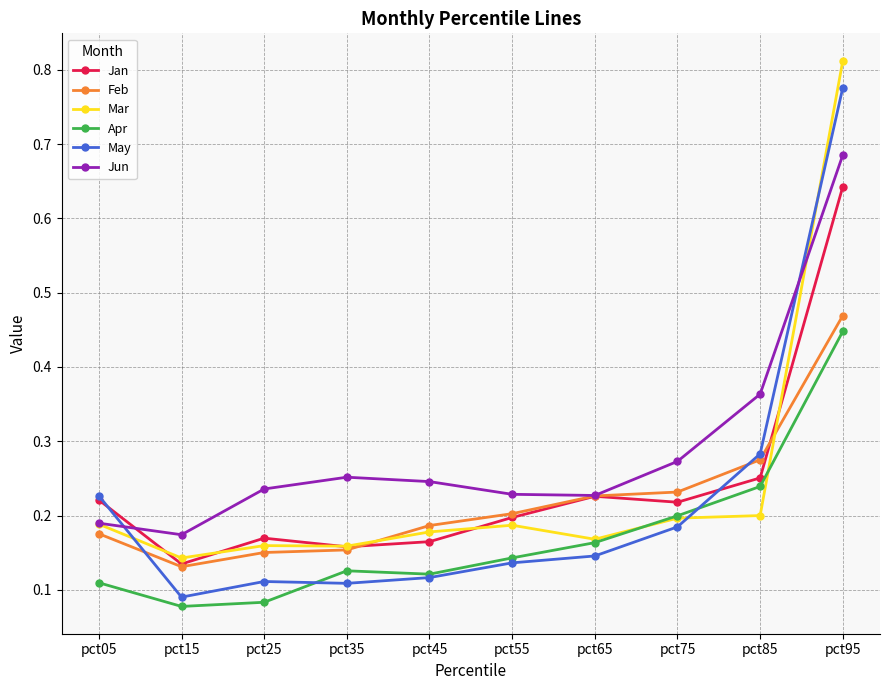

At which label is Jan closest to 0?

pct15